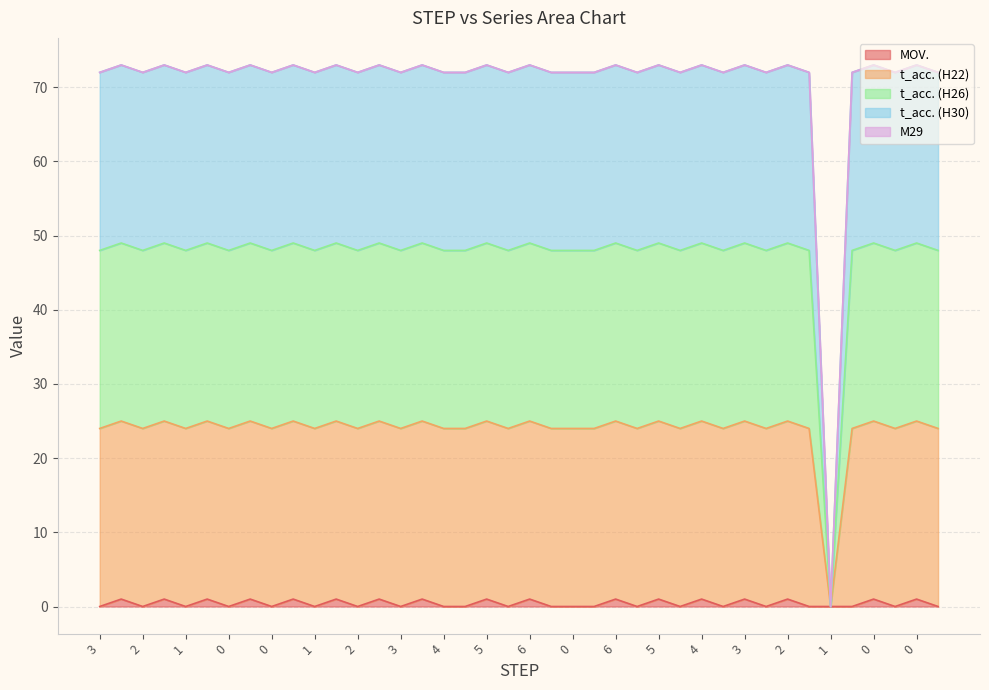

True or false: MOV. has more than 0 points higher than both neighbors.

True